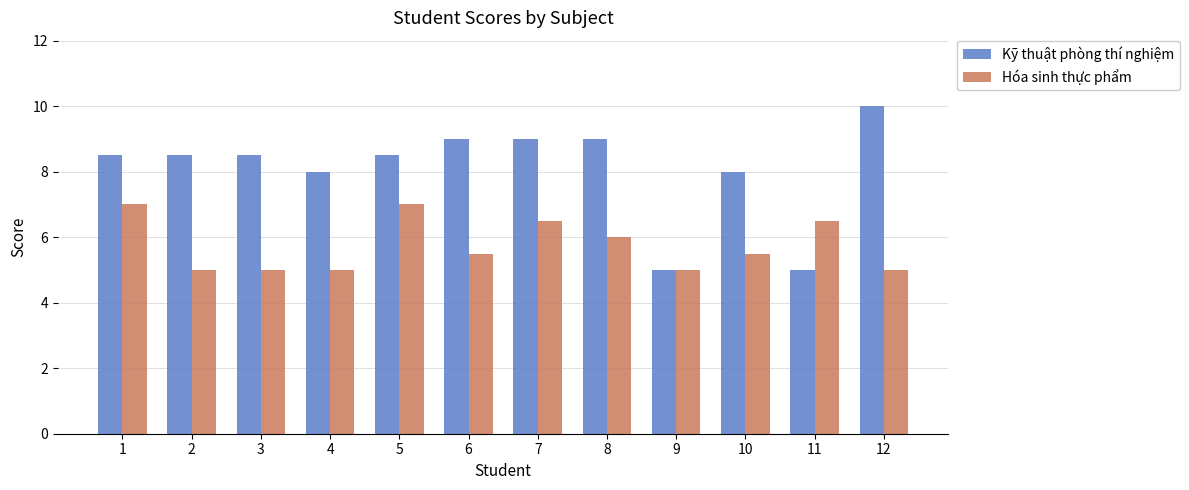

What are all the series names shown in the legend?

Kỹ thuật phòng thí nghiệm, Hóa sinh thực phẩm